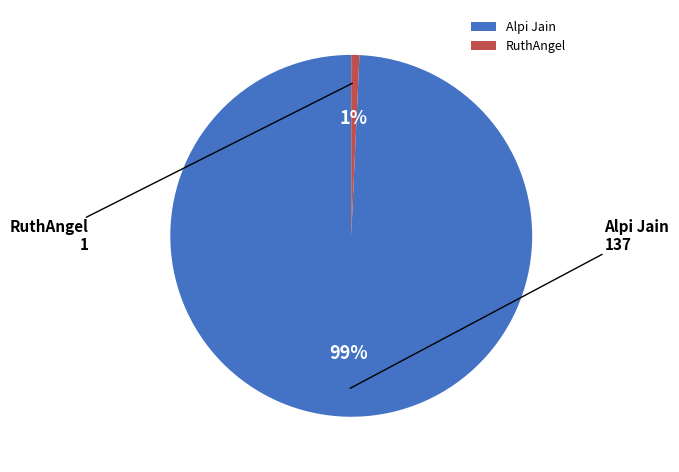

Is the sum of Alpi Jain and RuthAngel greater than half?

Yes